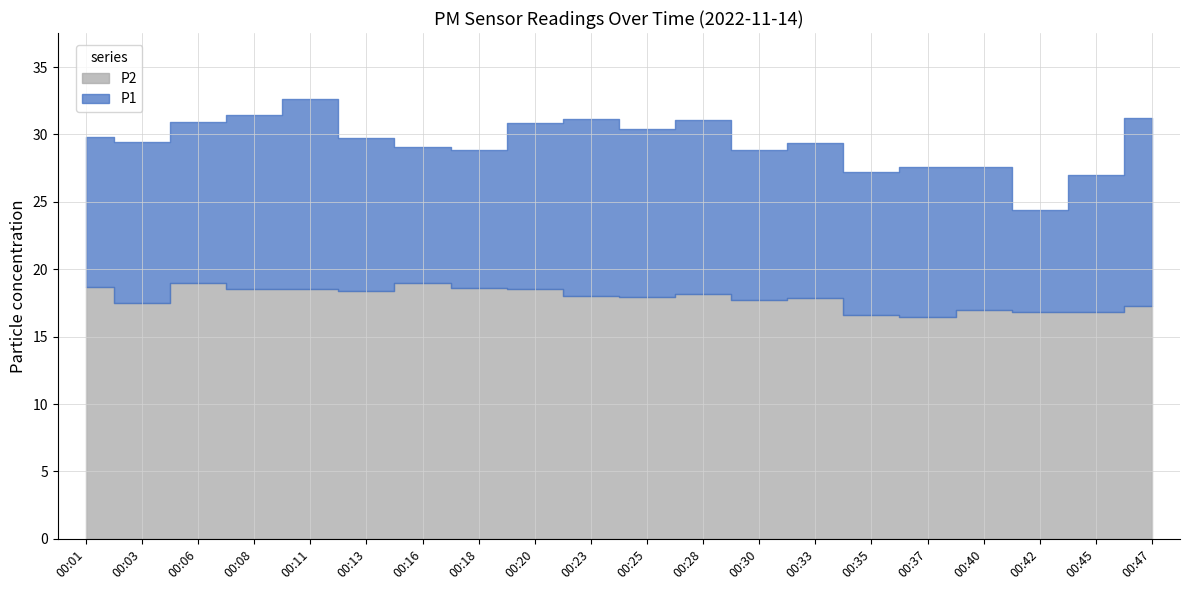

Which series has the widest spread of values?

P1